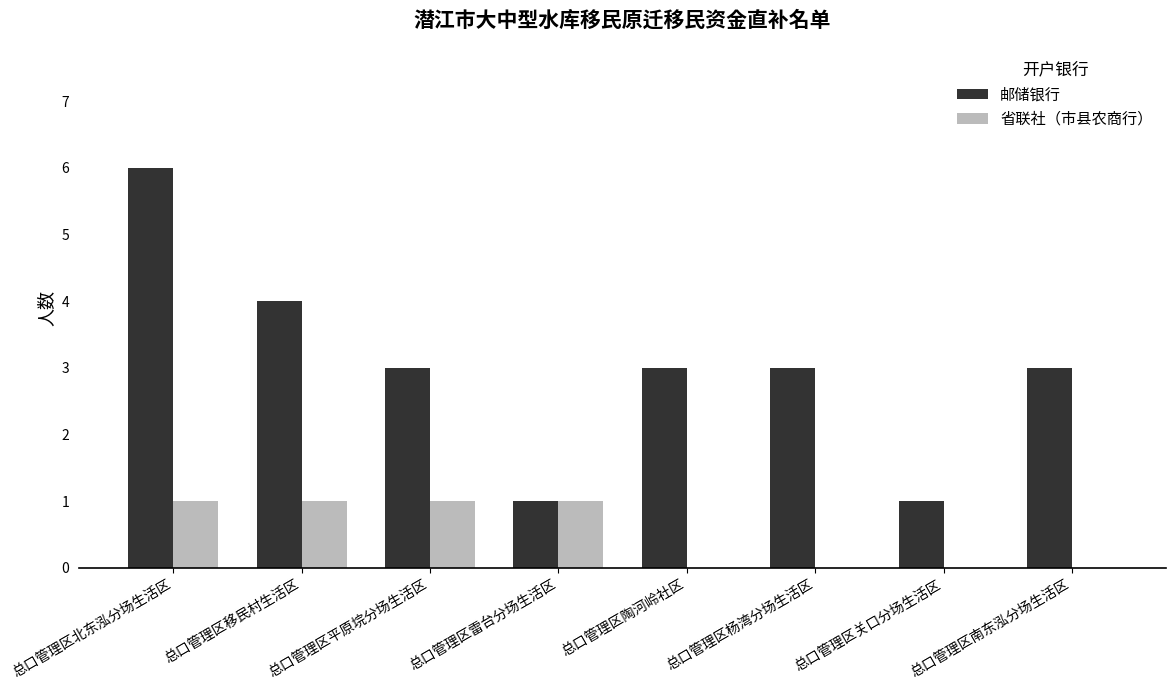

At which category does the chart reach its peak across all series?

总口管理区北东泓分场生活区